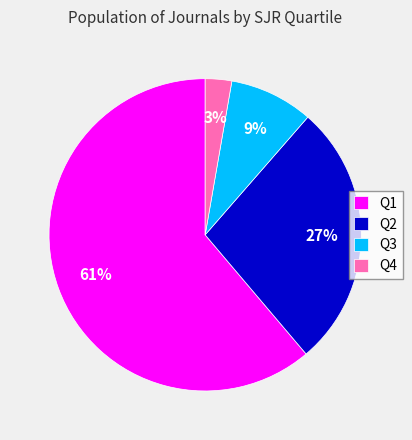

Does any single category account for the majority?

Yes